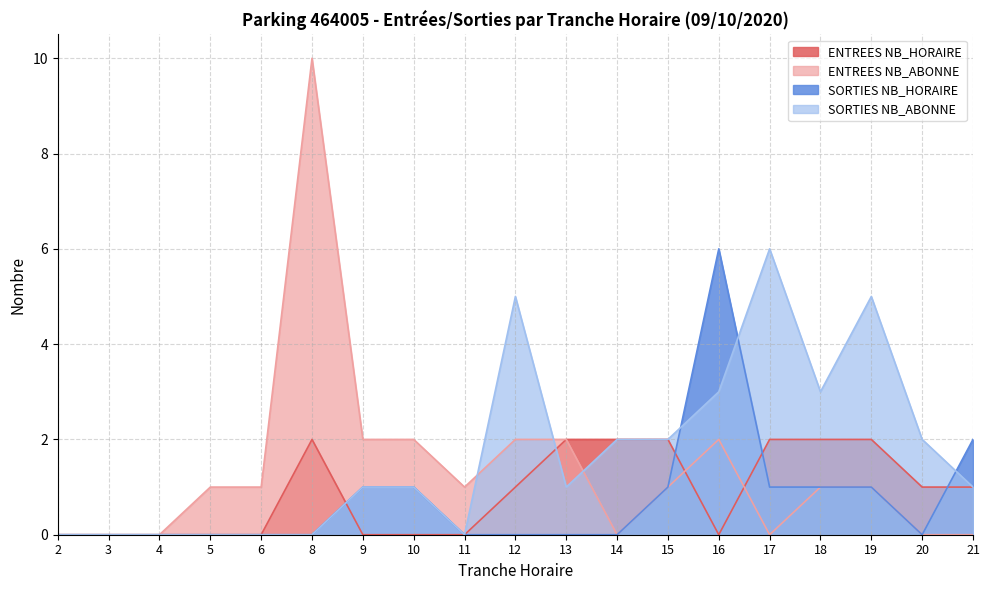

Which series ends up on top after the final intersection of SORTIES NB_ABONNE and ENTREES NB_ABONNE?

SORTIES NB_ABONNE